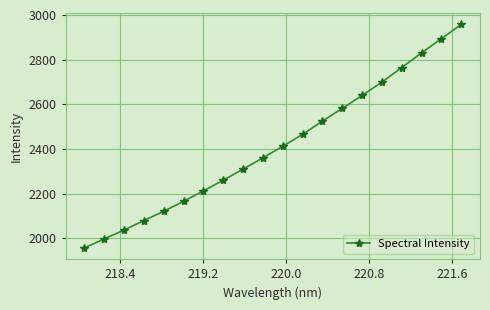

What is the sum of all values?

48263.3